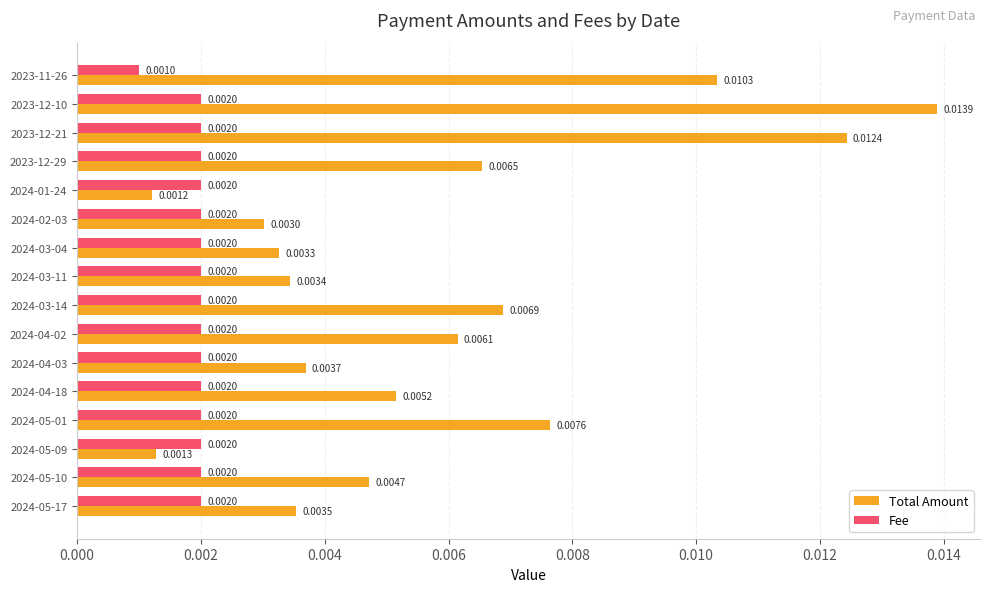

At how many categories does at least one series exceed 0?

16